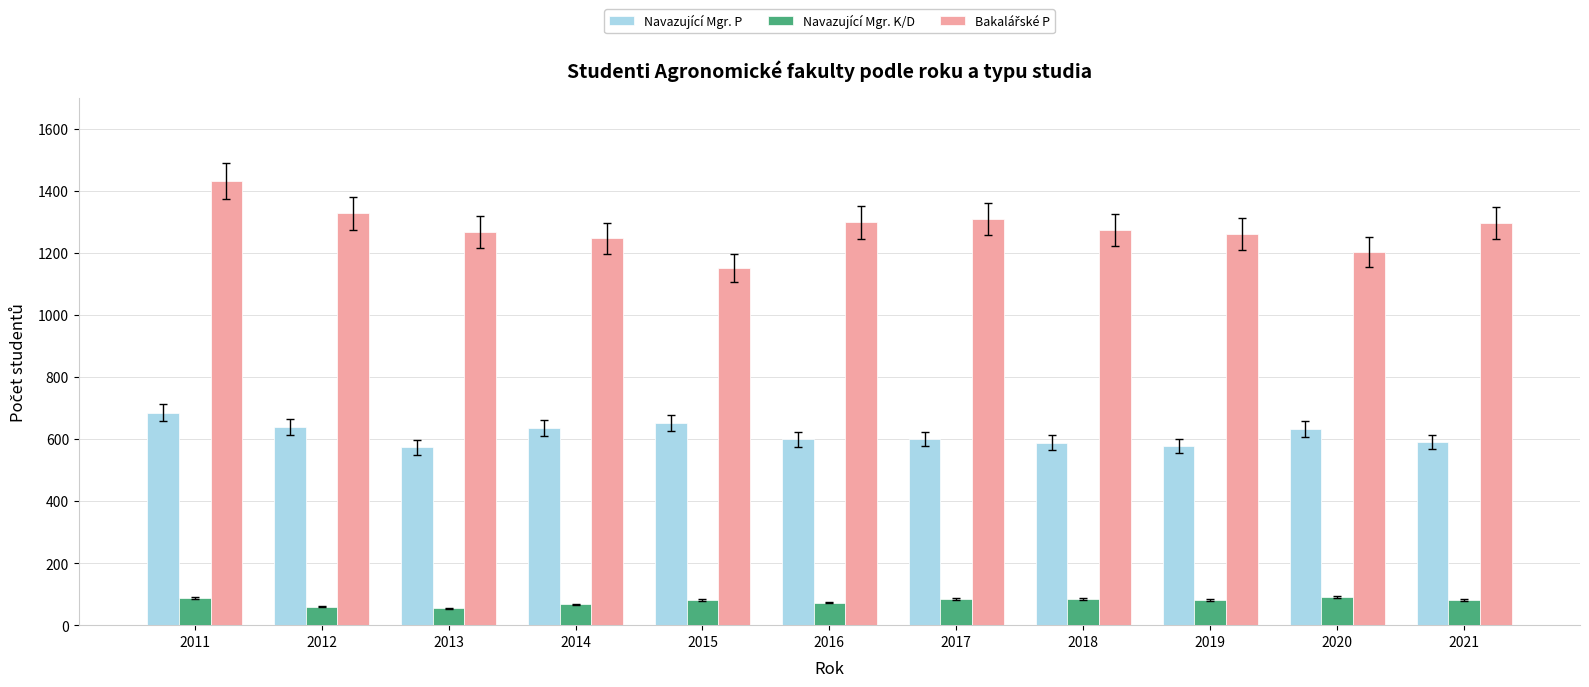

What is the greatest value displayed?

1432